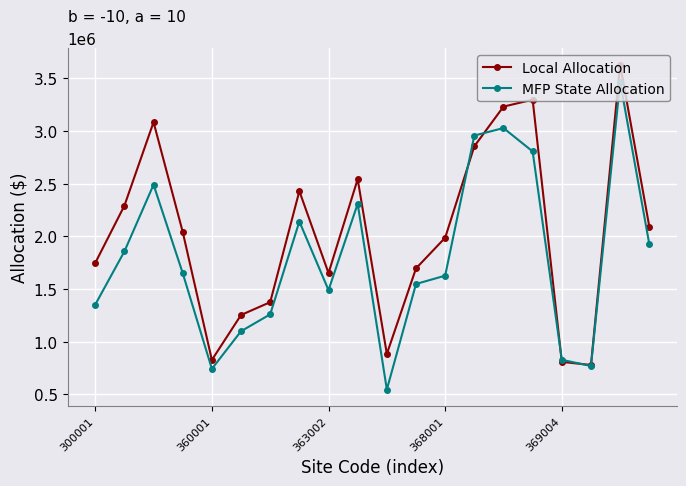

What is the lowest value of the MFP State Allocation series?

545036.9